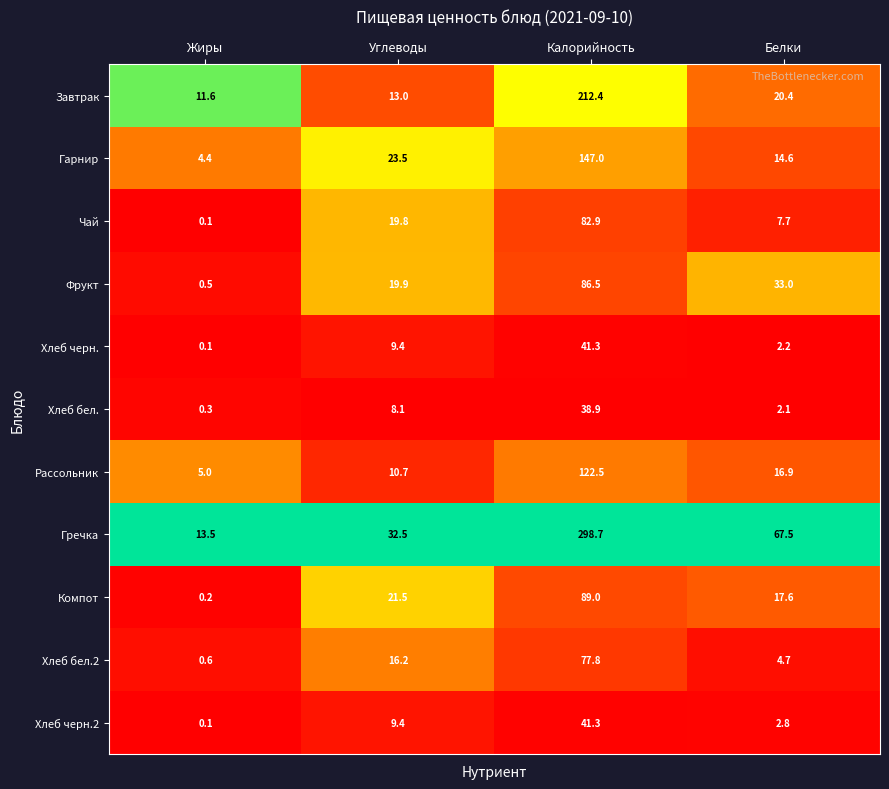

What is the difference between the second highest and second lowest values in the Завтрак series?

7.4